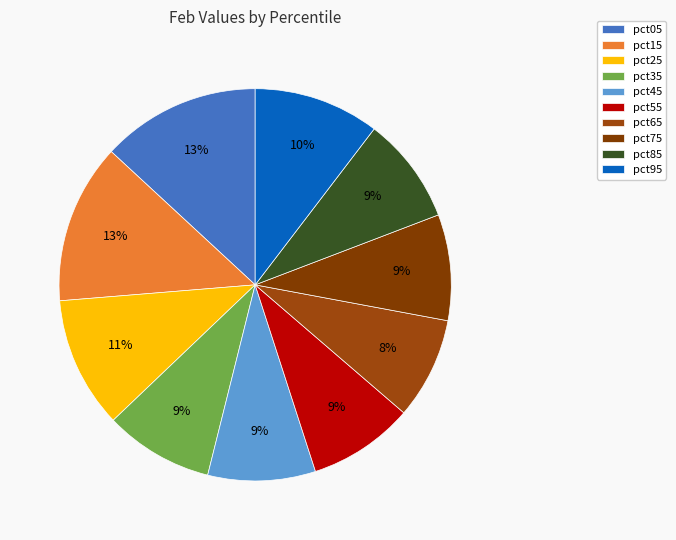

To the nearest percent, what portion does pct05 represent?

13%